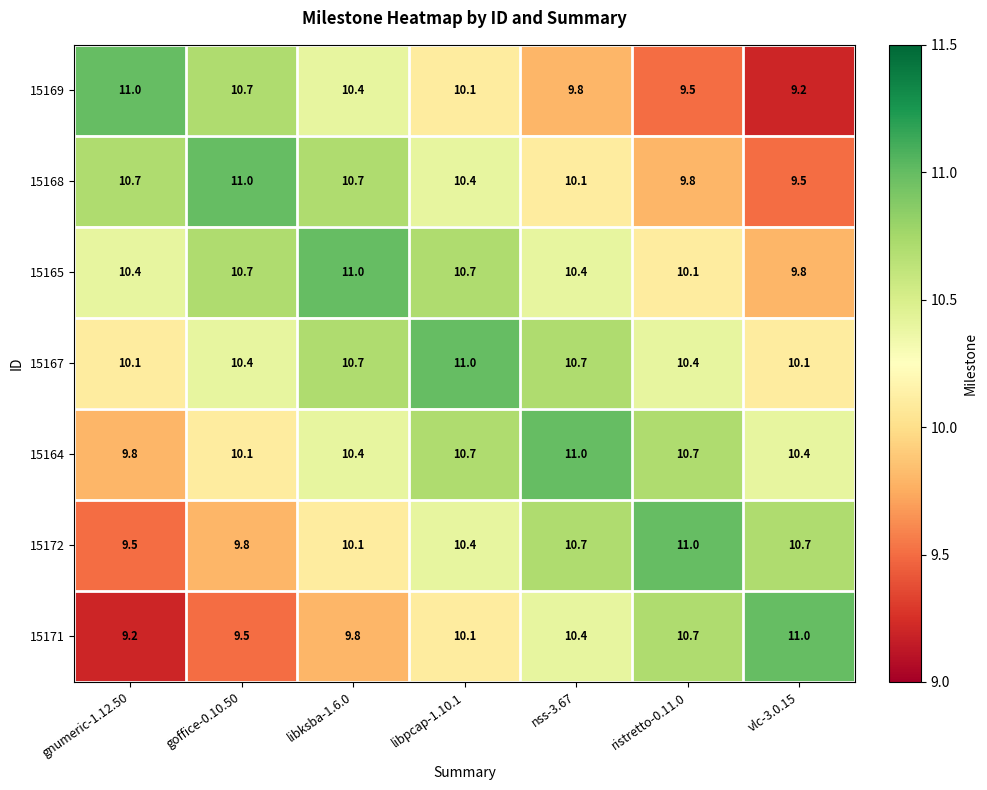

The 15172 series shows 9.5 at gnumeric-1.12.50. True or false?

True